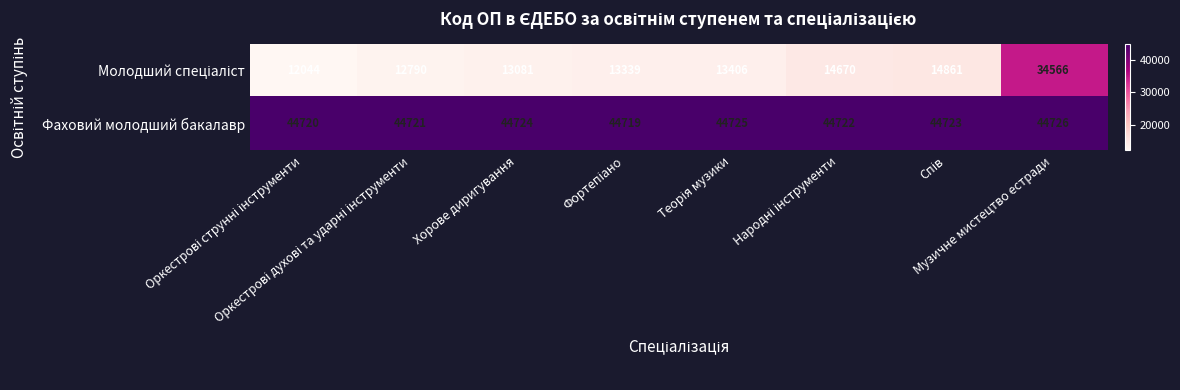

What is the difference between the second highest and second lowest values in the Фаховий молодший бакалавр series?

5